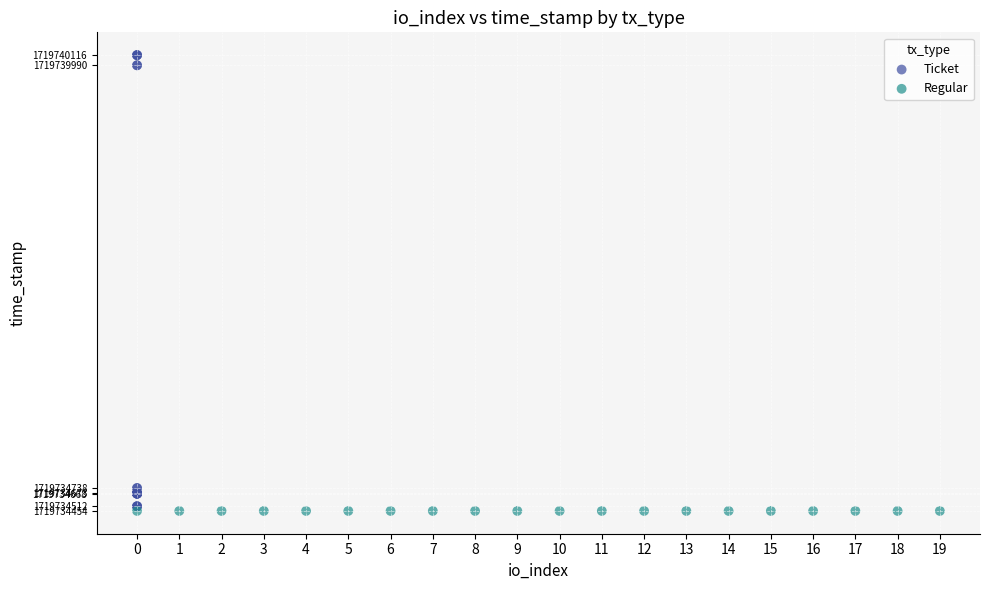

Which series reaches the minimum Y coordinate?

Regular